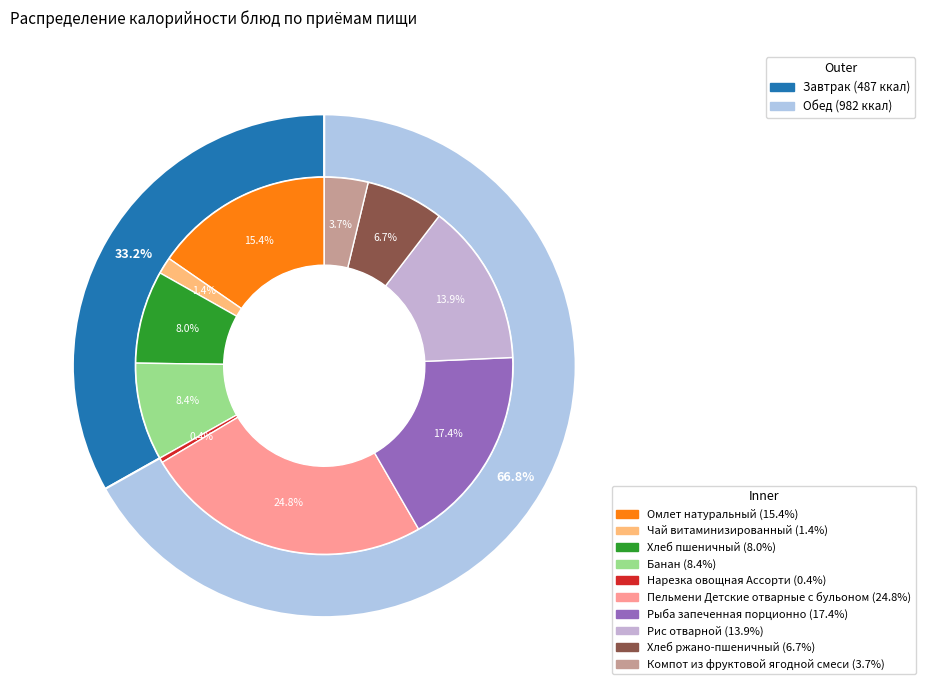

Which slice is the smallest?

Нарезка овощная Ассорти